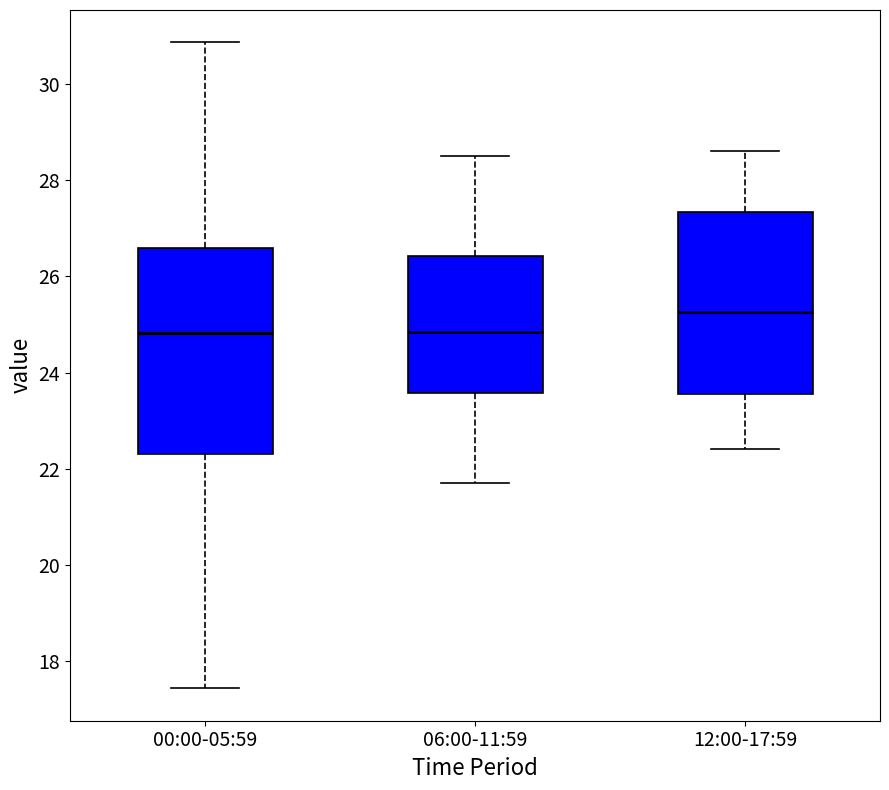

Reading left to right, read every box against the y-axis: the position of its median line, the range the box covers, and the ends of its whiskers. The values are not printed on the chart, so give them approximately, as read against the axis.

00:00-05:59: median 24.8, box 22.2 to 26.6, whiskers 17.4 to 30.8
06:00-11:59: median 24.8, box 23.6 to 26.4, whiskers 21.8 to 28.6
12:00-17:59: median 25.2, box 23.6 to 27.4, whiskers 22.4 to 28.6